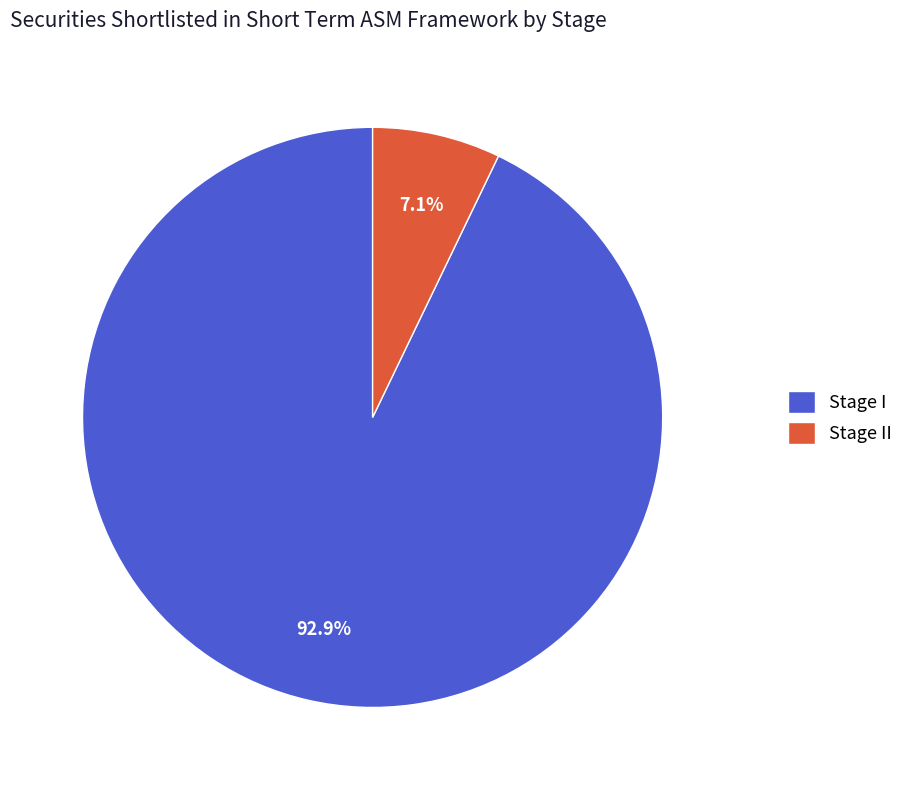

To the nearest percent, what portion does Stage II represent?

7%